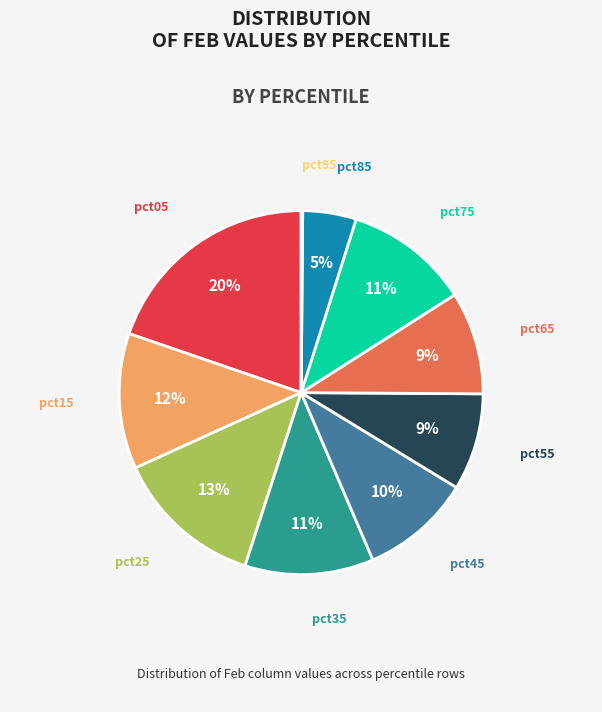

To the nearest percent, what is the average slice percentage?

10%